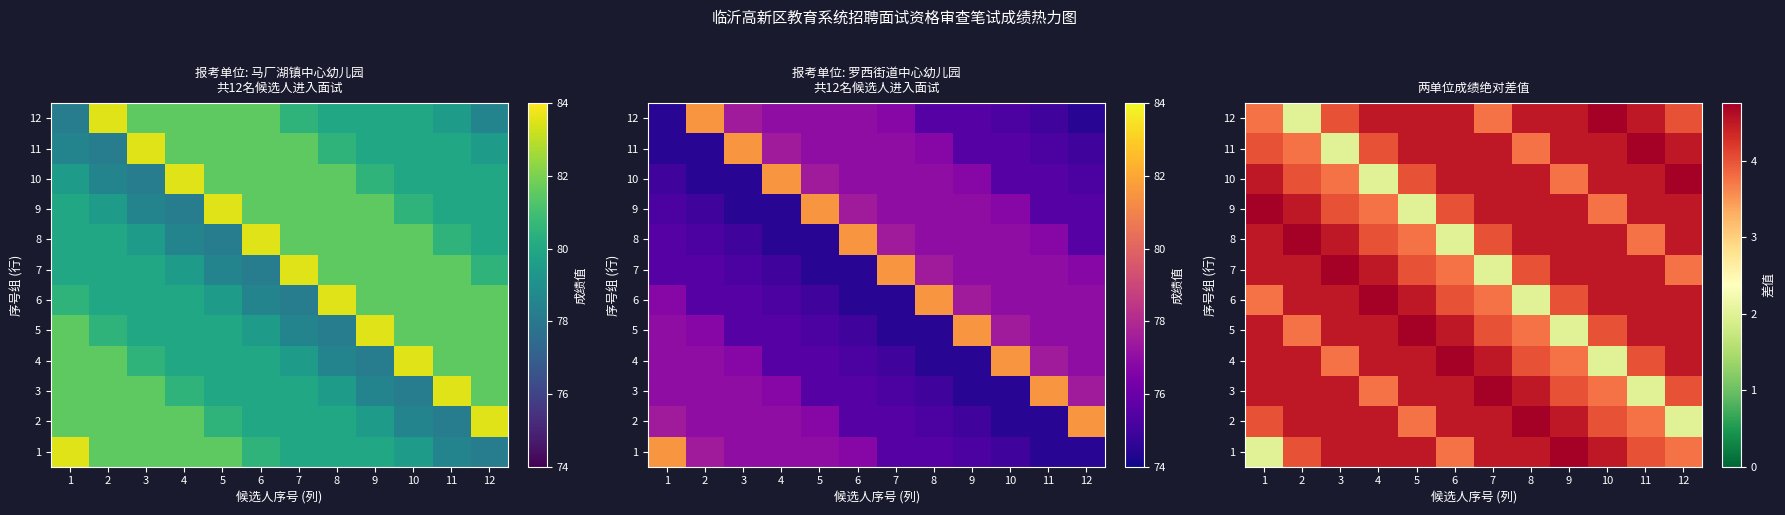

True or false: 3 has a value of 0.7 at 11.

False